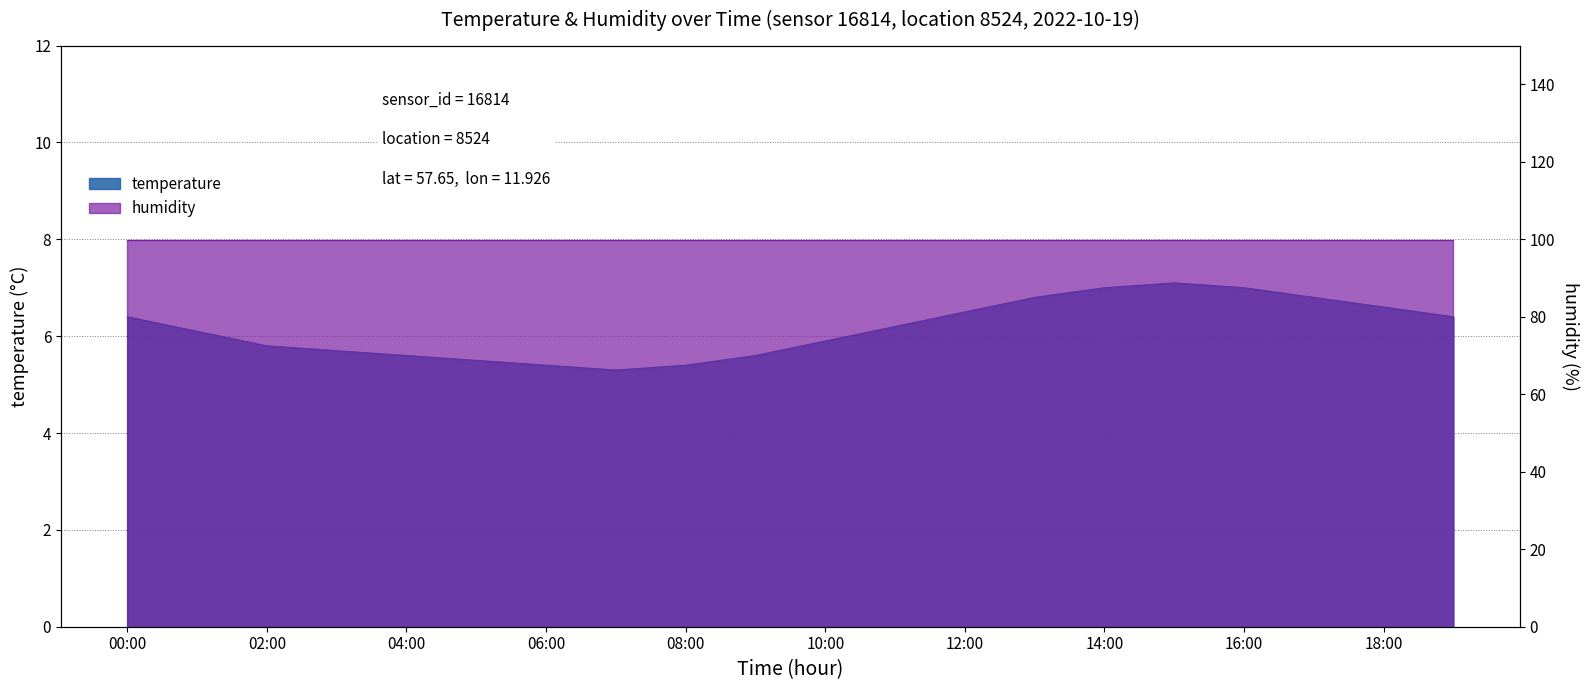

What is the change in value from 13:00 to 14:00?

+0.2